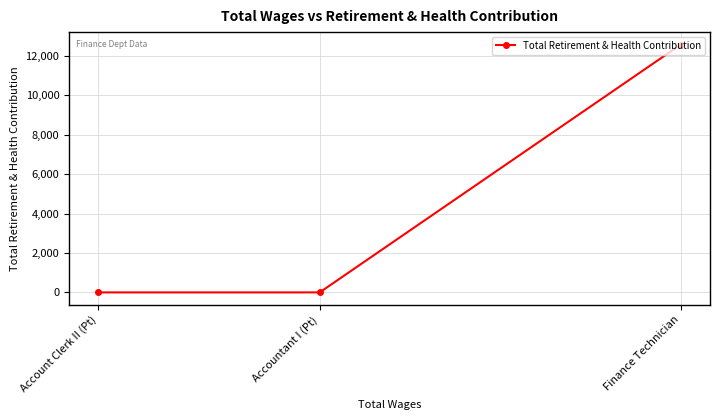

How many positive values are there?

1